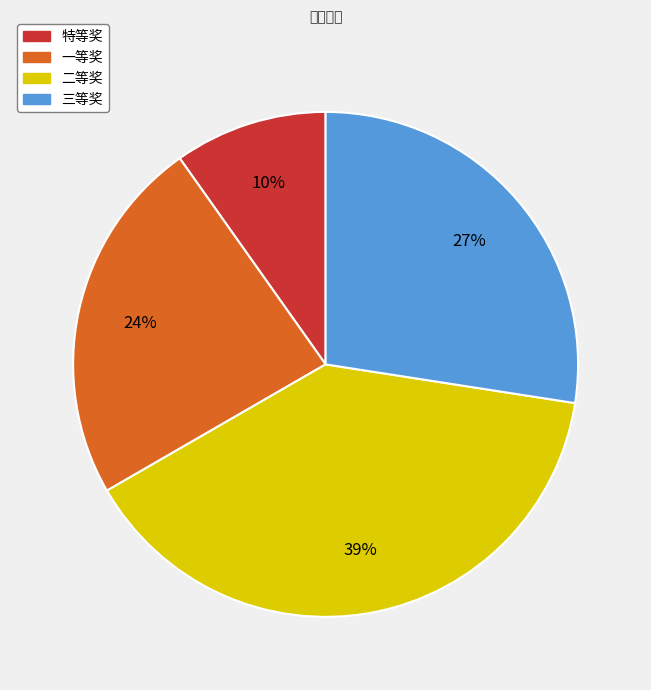

Is 特等奖 the majority of the pie?

No